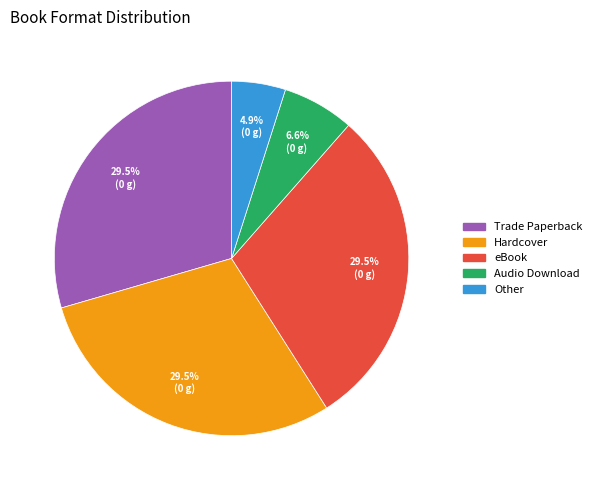

To the nearest percent, what is the average slice percentage?

20%